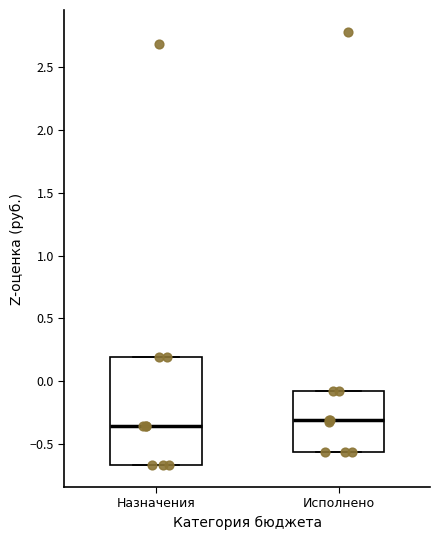

Comparing the boxes themselves (not the whiskers), which one is the tallest?

Назначения